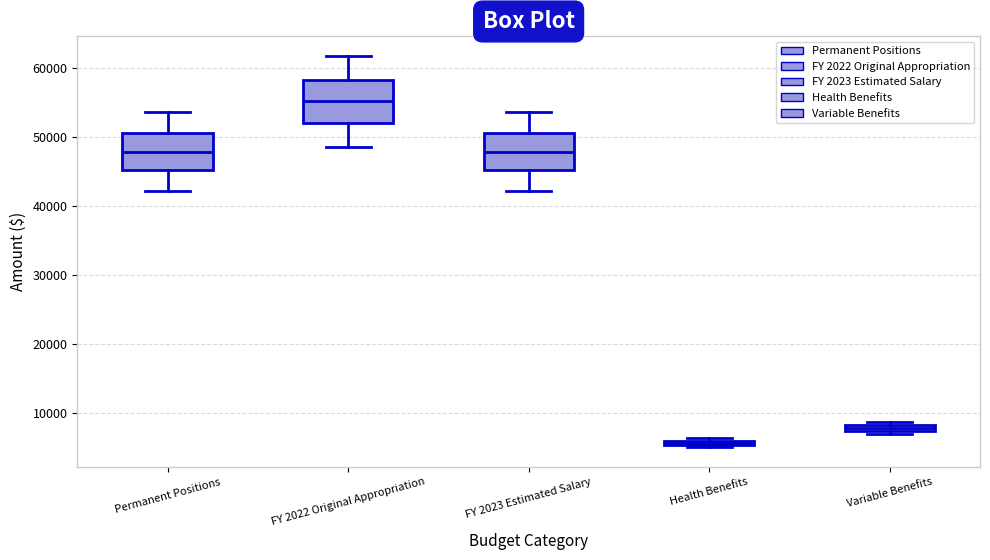

Where does the median line of the box for FY 2022 Original Appropriation sit on the y-axis? The values are not printed on the chart, so give them approximately, as read against the axis.

55000